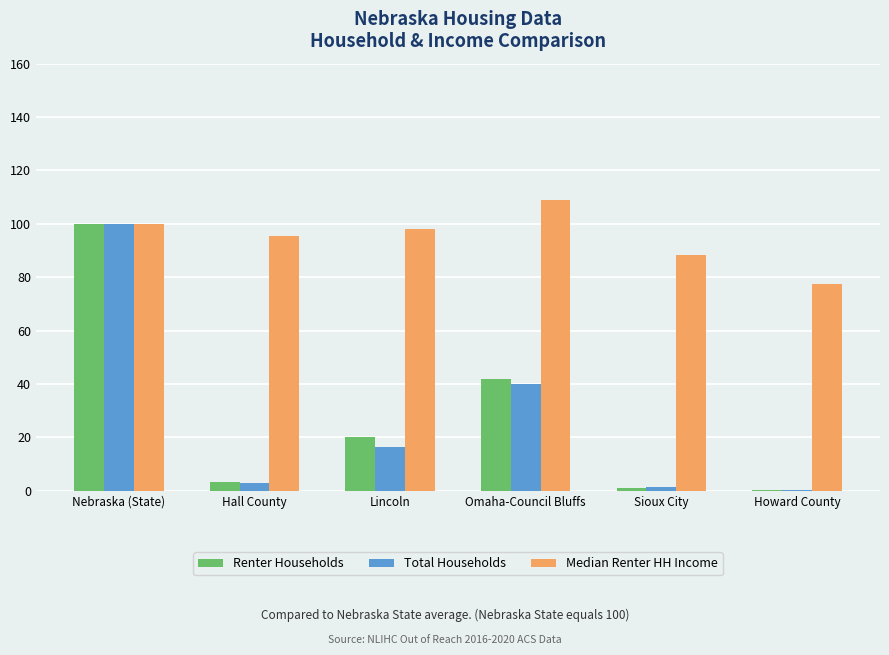

Are the bars grouped side by side (vs. stacked)?

Yes